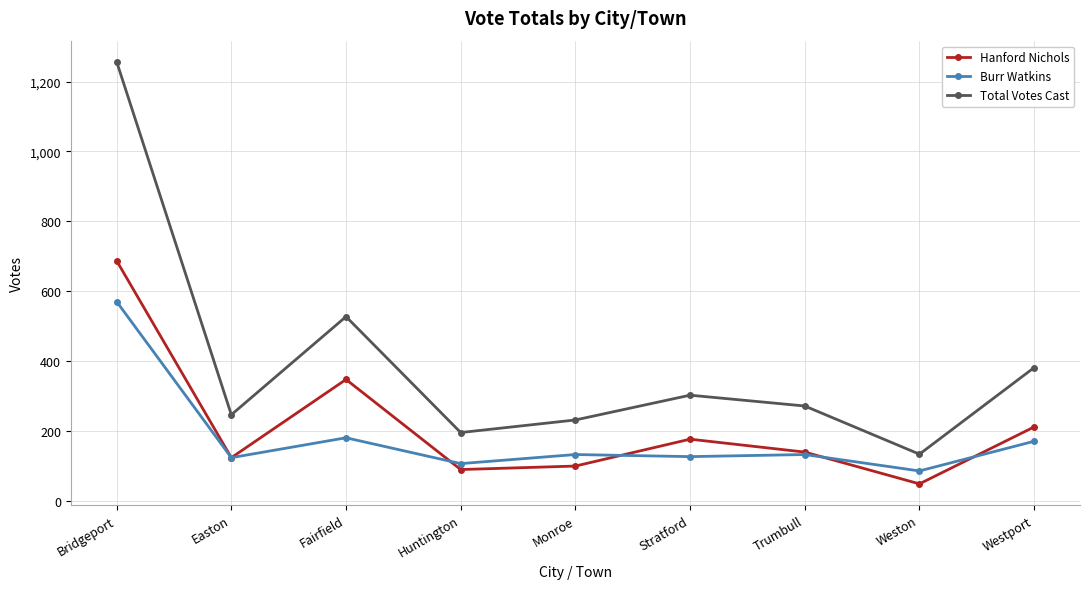

What is the value of the Burr Watkins point at the 6th from the left?

126